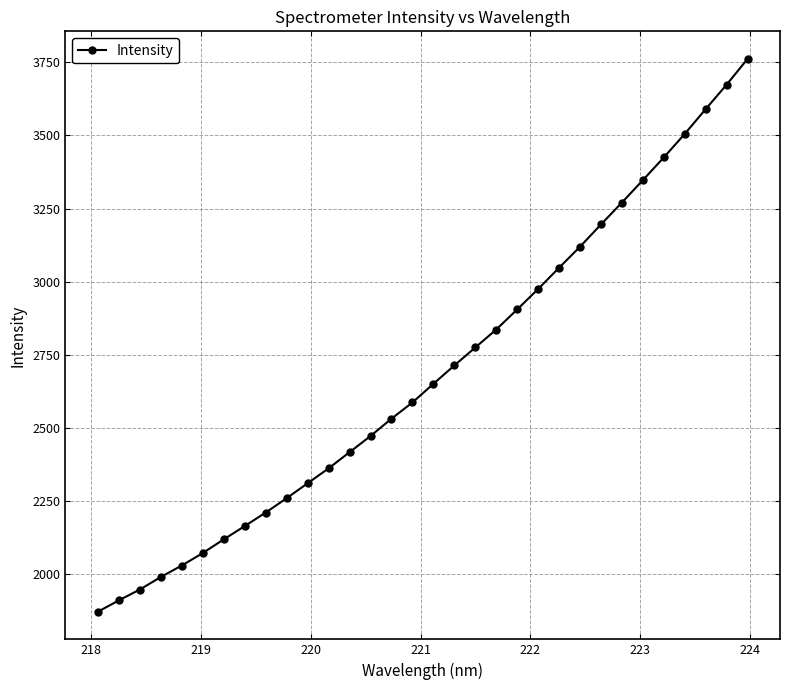

What is the maximum value shown in the chart?

3761.9